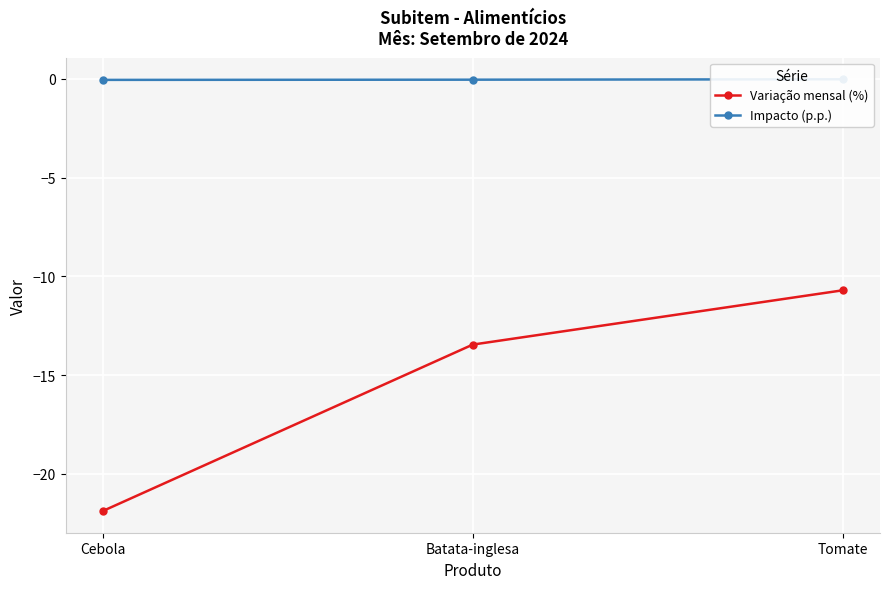

Does the chart display data point markers on the line(s)?

Yes